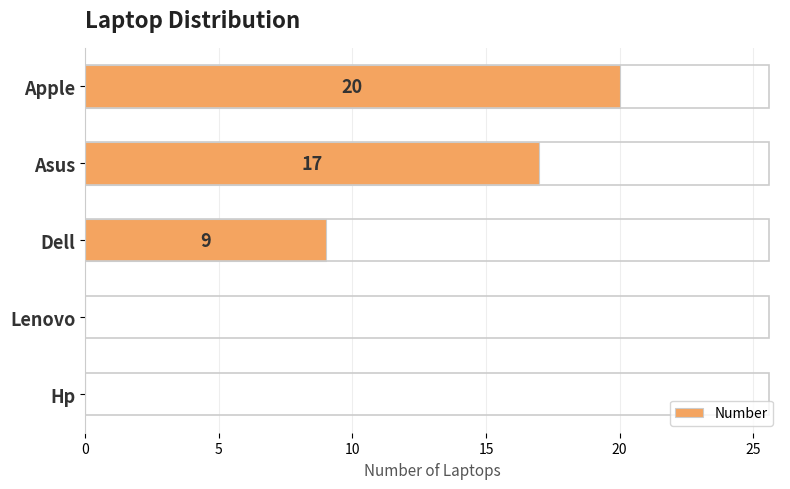

Count the values in the range 0 to 17.

4